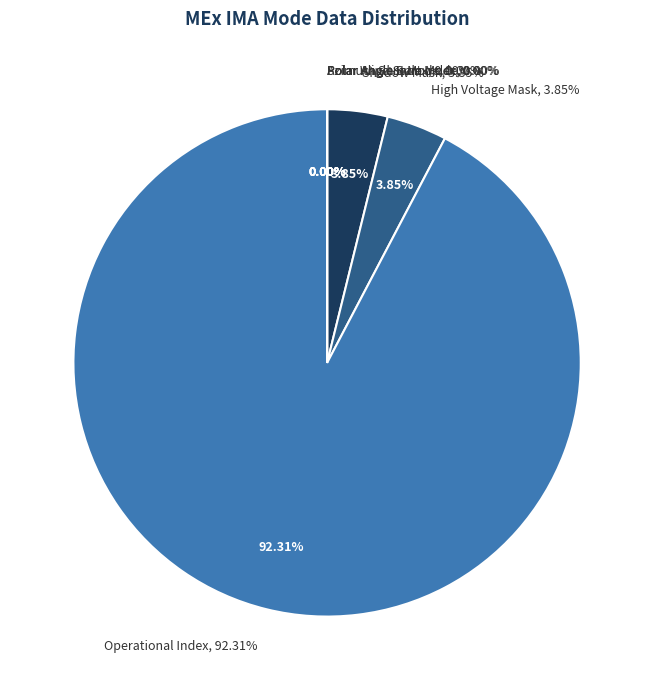

Which category accounts for the majority?

Operational Index